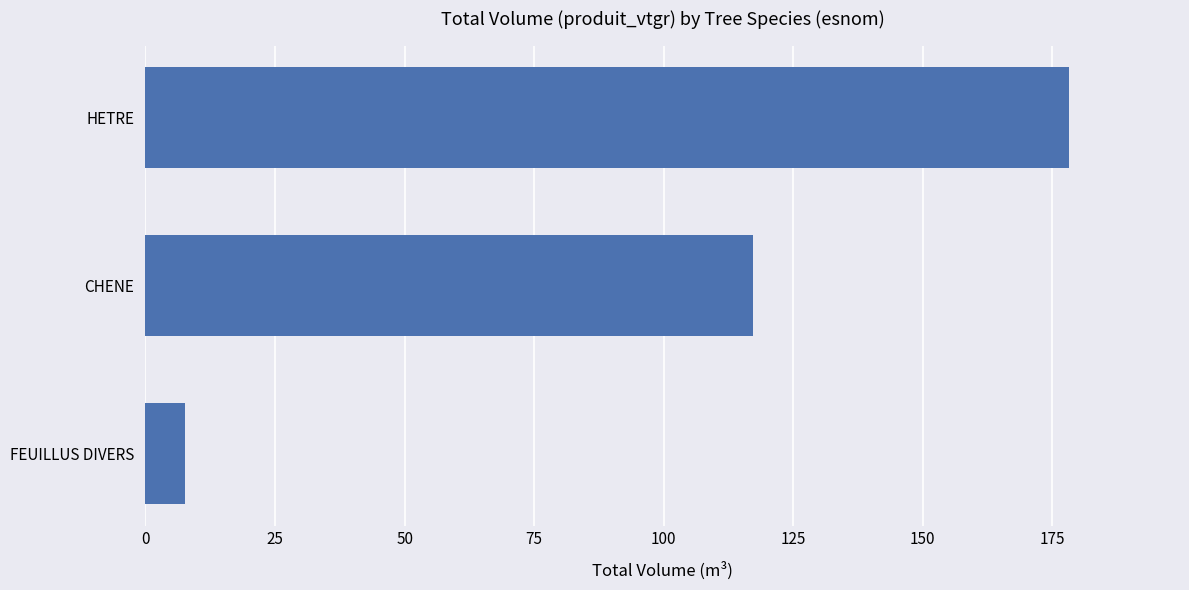

Count the number of data series in this chart.

1